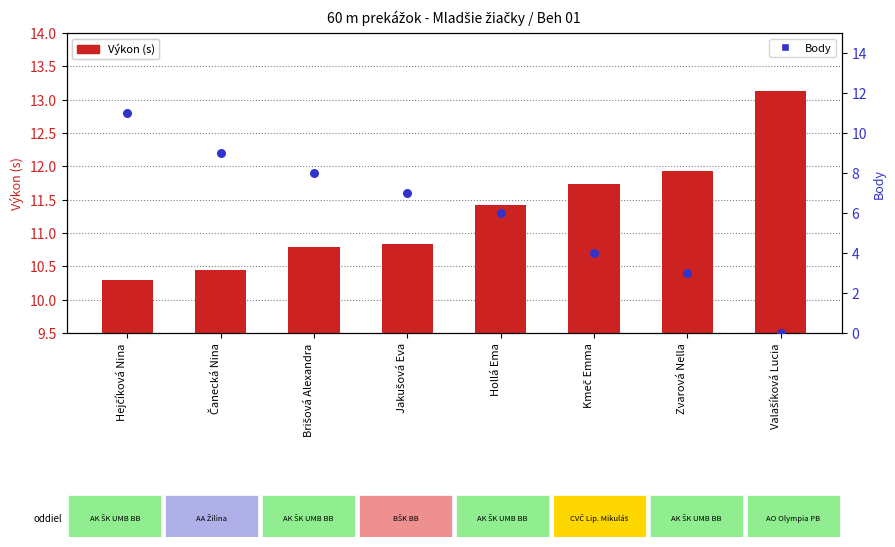

What are all the series names shown in the legend?

Výkon (s), Body